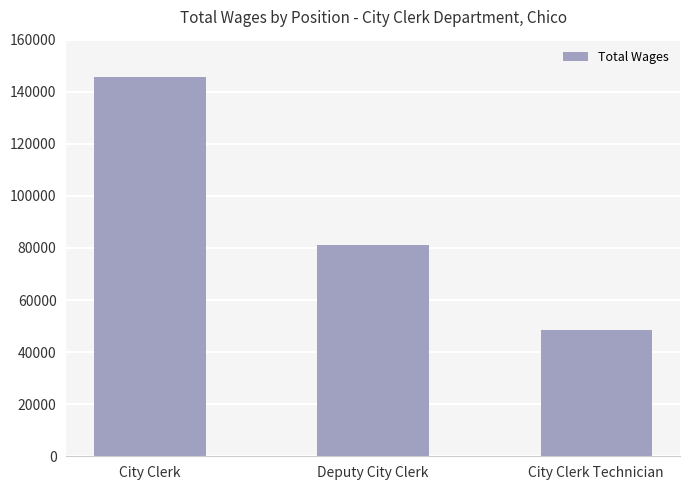

Is it true that the value at City Clerk Technician is 19062?

False